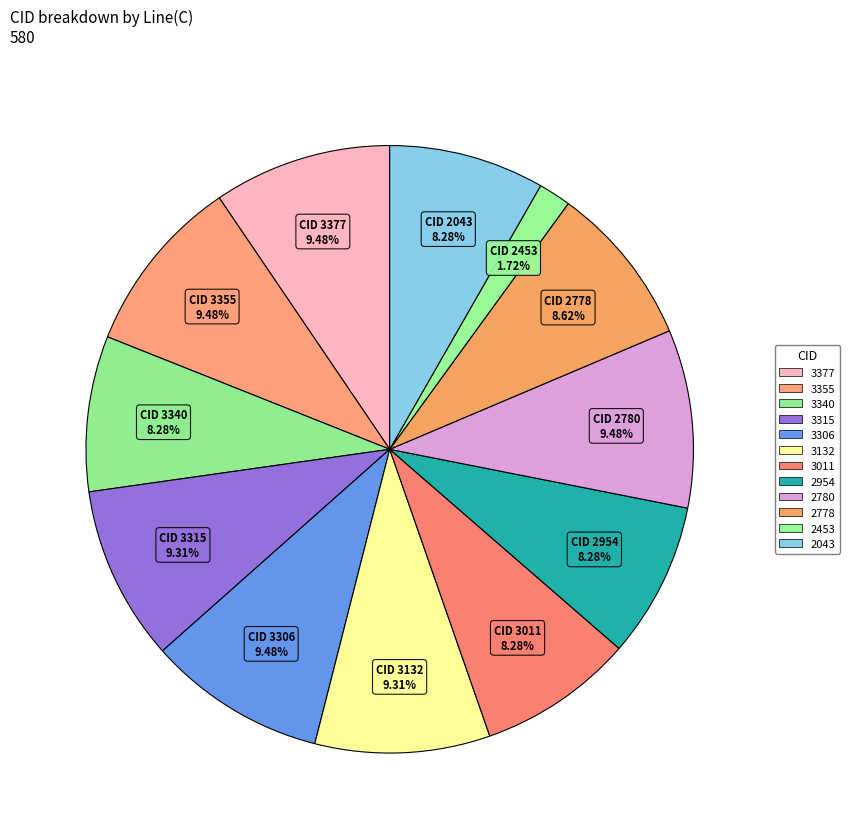

Combined, do 2043 and 3355 account for over 50%?

No